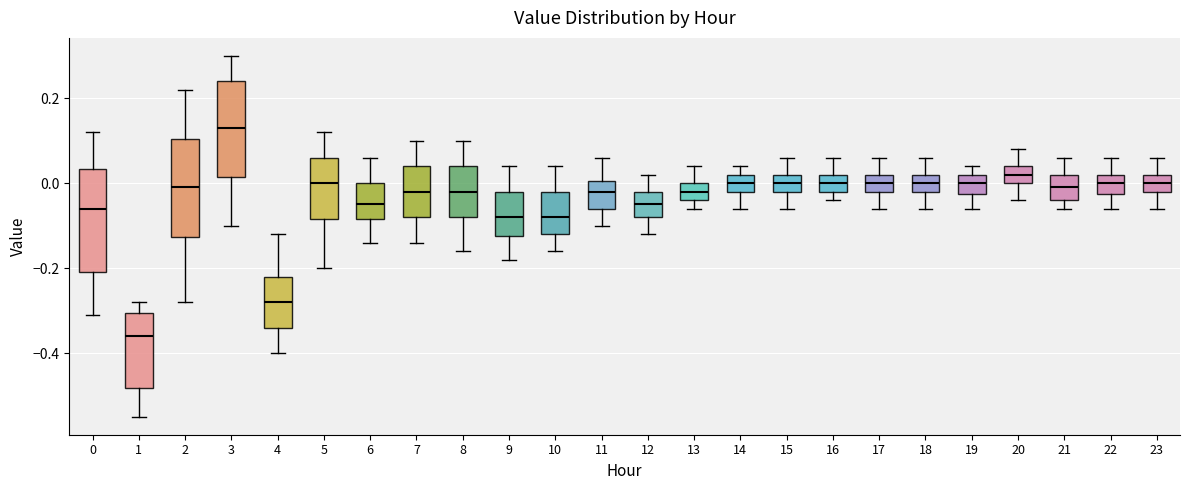

Reading left to right, transcribe this box plot: for each box, give where its median line is, the range the box spans, and where its two whiskers end, as read against the y-axis. The values are not printed on the chart, so give them approximately, as read against the axis.

0: median -0.06, box -0.20 to 0.04, whiskers -0.30 to 0.12
1: median -0.36, box -0.48 to -0.30, whiskers -0.54 to -0.28
2: median 0.00, box -0.12 to 0.10, whiskers -0.28 to 0.22
3: median 0.14, box 0.02 to 0.24, whiskers -0.10 to 0.30
4: median -0.28, box -0.34 to -0.22, whiskers -0.40 to -0.12
5: median 0.00, box -0.08 to 0.06, whiskers -0.20 to 0.12
6: median -0.04, box -0.08 to 0.00, whiskers -0.14 to 0.06
7: median -0.02, box -0.08 to 0.04, whiskers -0.14 to 0.10
8: median -0.02, box -0.08 to 0.04, whiskers -0.16 to 0.10
9: median -0.08, box -0.12 to -0.02, whiskers -0.18 to 0.04
10: median -0.08, box -0.12 to -0.02, whiskers -0.16 to 0.04
11: median -0.02, box -0.06 to 0.00, whiskers -0.10 to 0.06
12: median -0.04, box -0.08 to -0.02, whiskers -0.12 to 0.02
13: median -0.02, box -0.04 to 0.00, whiskers -0.06 to 0.04
14: median 0.00, box -0.02 to 0.02, whiskers -0.06 to 0.04
15: median 0.00, box -0.02 to 0.02, whiskers -0.06 to 0.06
16: median 0.00, box -0.02 to 0.02, whiskers -0.04 to 0.06
17: median 0.00, box -0.02 to 0.02, whiskers -0.06 to 0.06
18: median 0.00, box -0.02 to 0.02, whiskers -0.06 to 0.06
19: median 0.00, box -0.02 to 0.02, whiskers -0.06 to 0.04
20: median 0.02, box 0.00 to 0.04, whiskers -0.04 to 0.08
21: median 0.00, box -0.04 to 0.02, whiskers -0.06 to 0.06
22: median 0.00, box -0.02 to 0.02, whiskers -0.06 to 0.06
23: median 0.00, box -0.02 to 0.02, whiskers -0.06 to 0.06